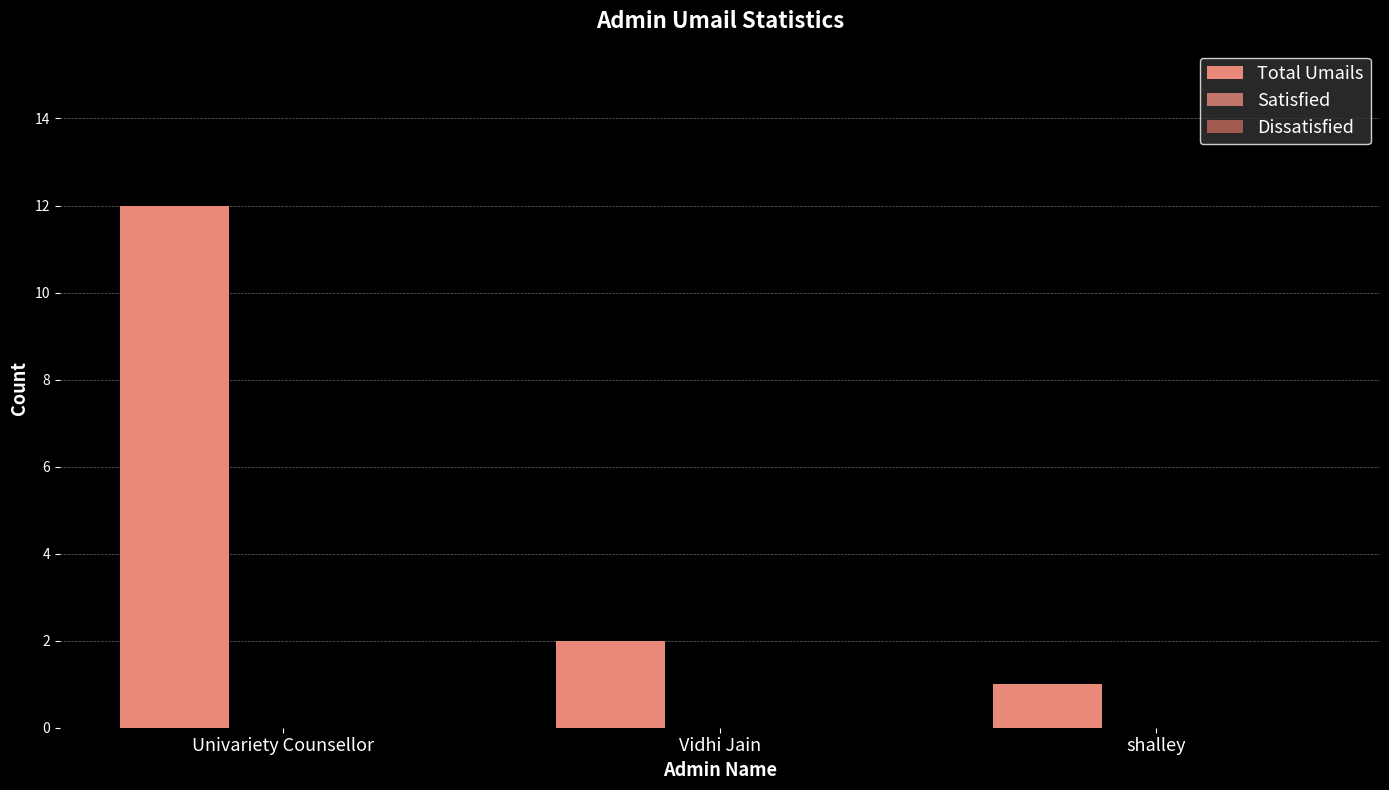

How many data points does each series have?

3